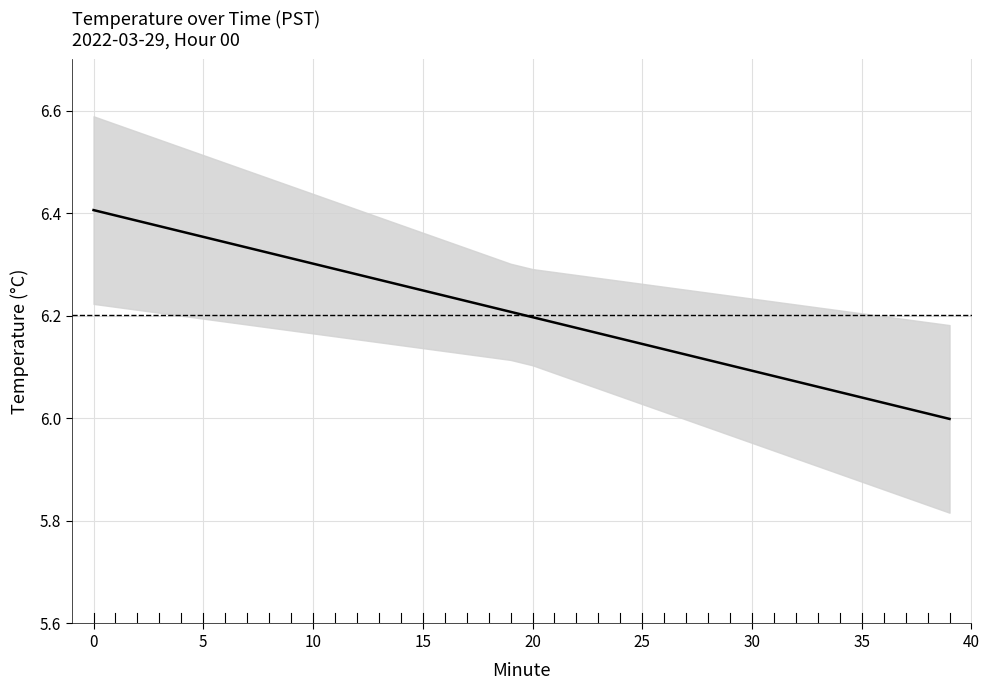

True or false: the data has more than 1 interior local peaks.

False